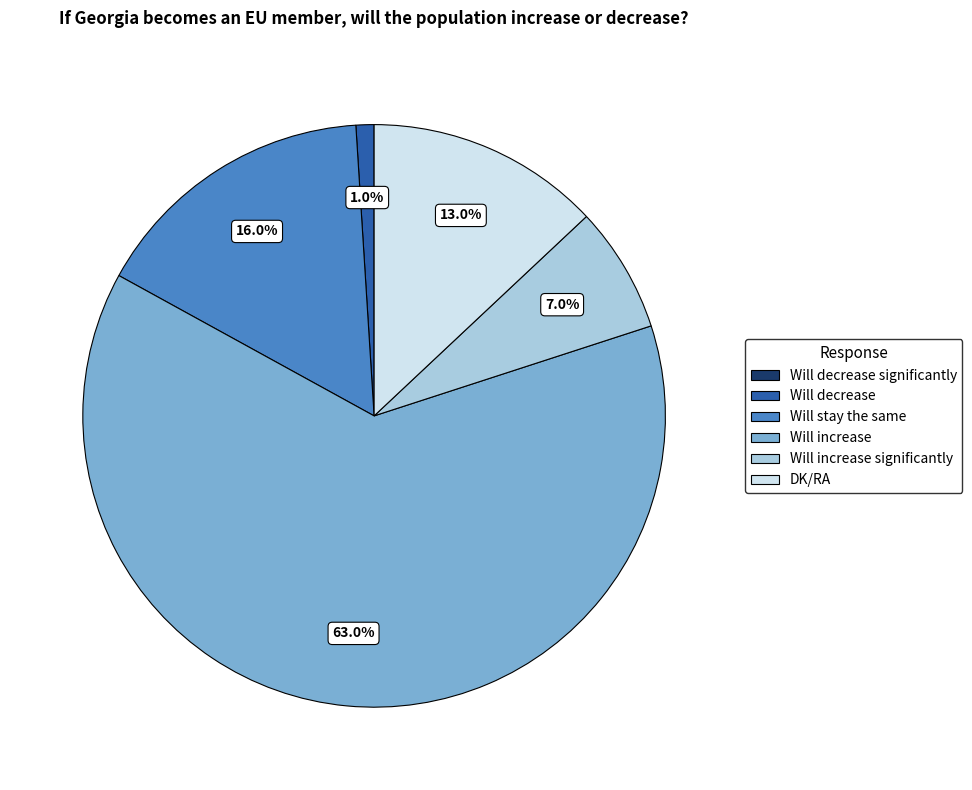

Is there any slice that represents more than half of the pie?

Yes